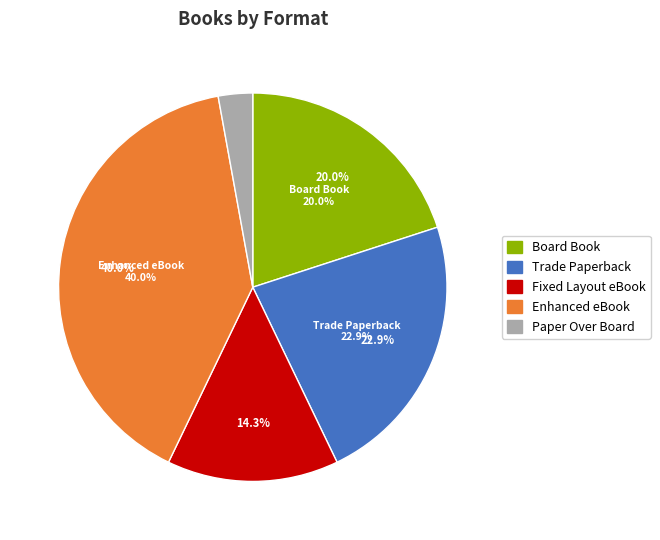

Combined, do Board Book (2) and Trade Paperback (2) account for over 50%?

No